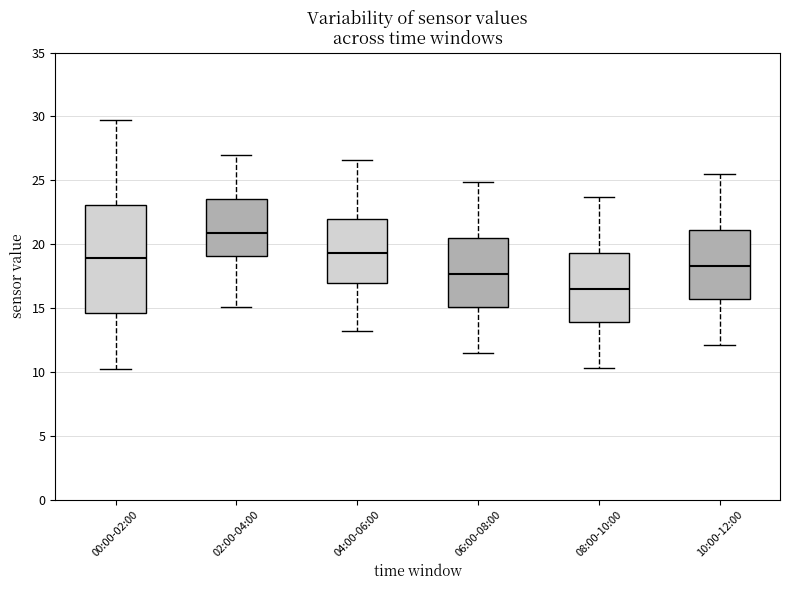

Reading left to right, read every box against the y-axis: the position of its median line, the range the box covers, and the ends of its whiskers. The values are not printed on the chart, so give them approximately, as read against the axis.

00:00-02:00: median 19.0, box 14.5 to 23.0, whiskers 10.0 to 29.5
02:00-04:00: median 21.0, box 19.0 to 23.5, whiskers 15.0 to 27.0
04:00-06:00: median 19.5, box 17.0 to 22.0, whiskers 13.0 to 26.5
06:00-08:00: median 17.5, box 15.0 to 20.5, whiskers 11.5 to 25.0
08:00-10:00: median 16.5, box 14.0 to 19.5, whiskers 10.5 to 23.5
10:00-12:00: median 18.5, box 15.5 to 21.0, whiskers 12.0 to 25.5